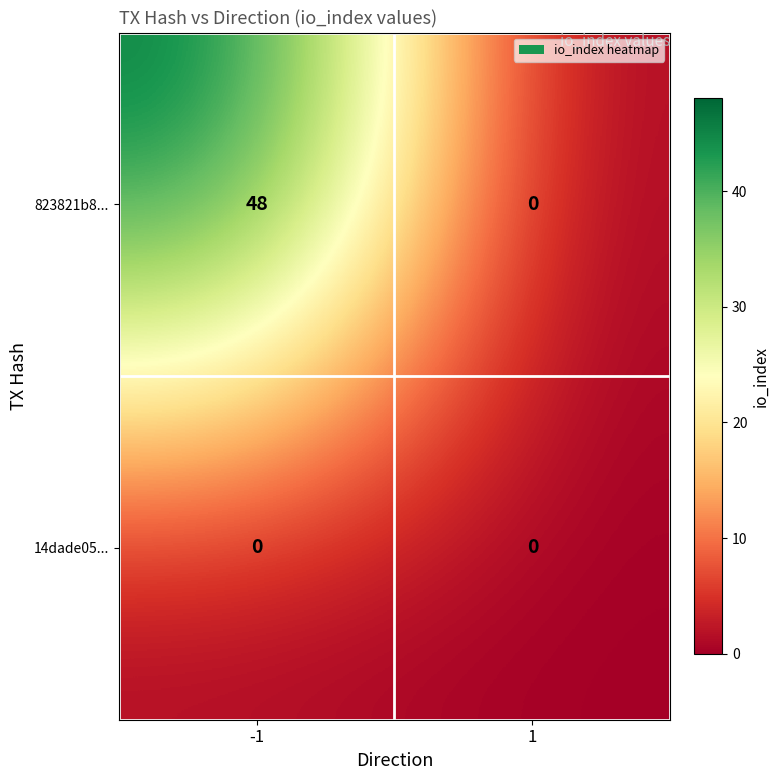

How many distinct data groups are displayed?

2